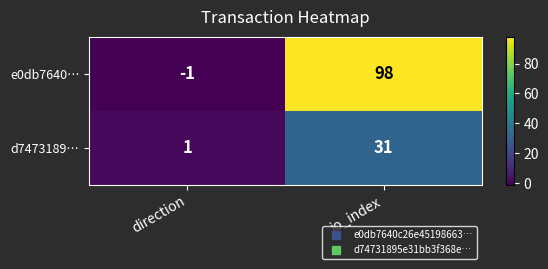

What is the total value across all series at io_index?

129